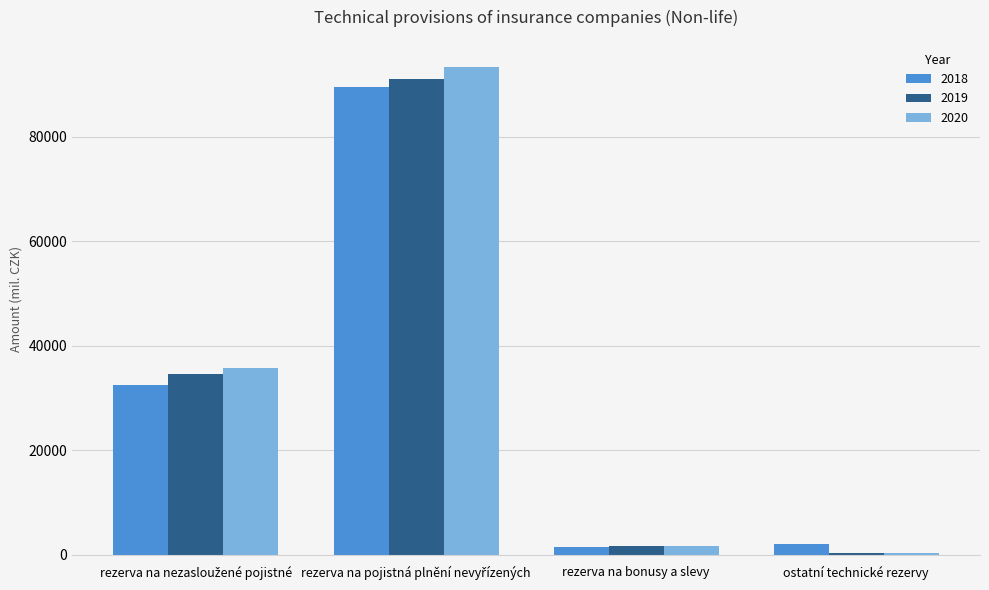

The 2019 series shows 1601 at rezerva na bonusy a slevy. True or false?

True